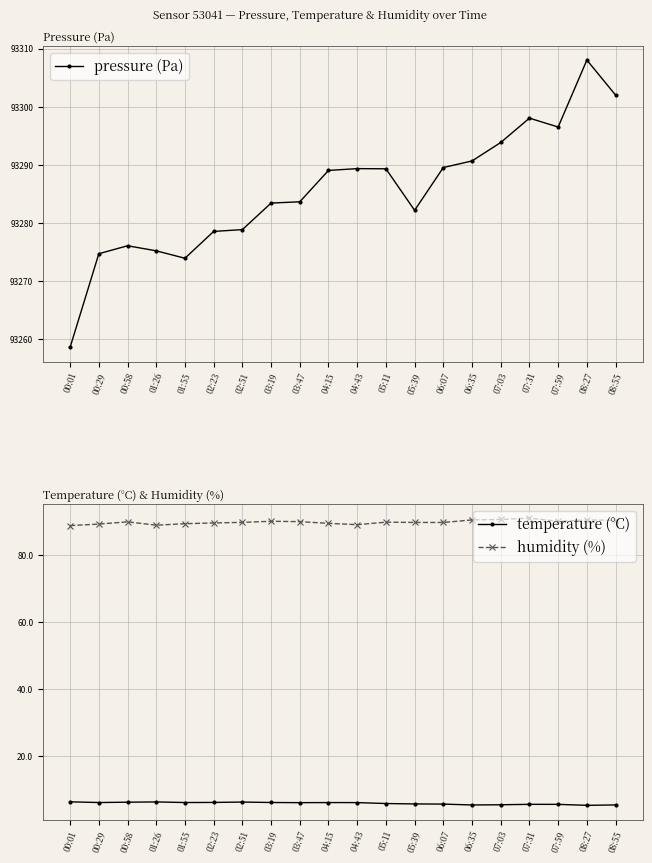

True or false: pressure (Pa) and temperature (°C) intersect in this chart.

False